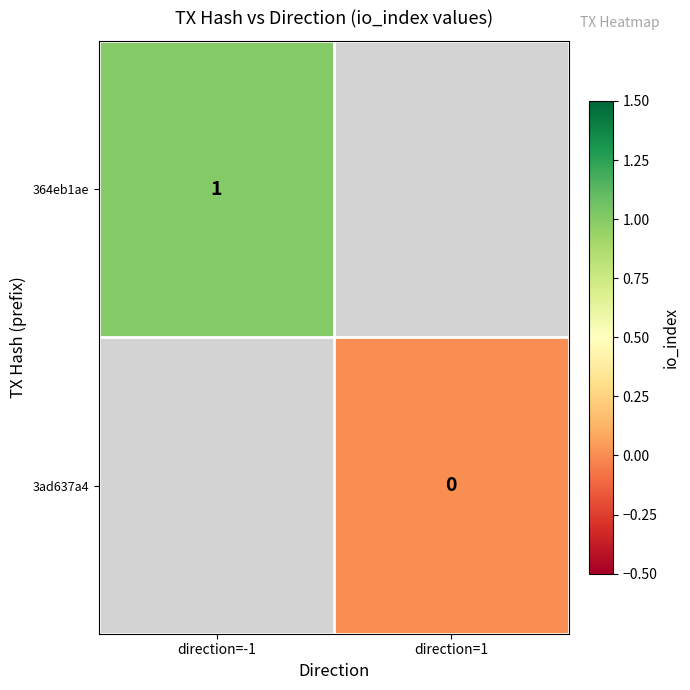

Which has a higher value, direction=1 or direction=-1?

direction=-1